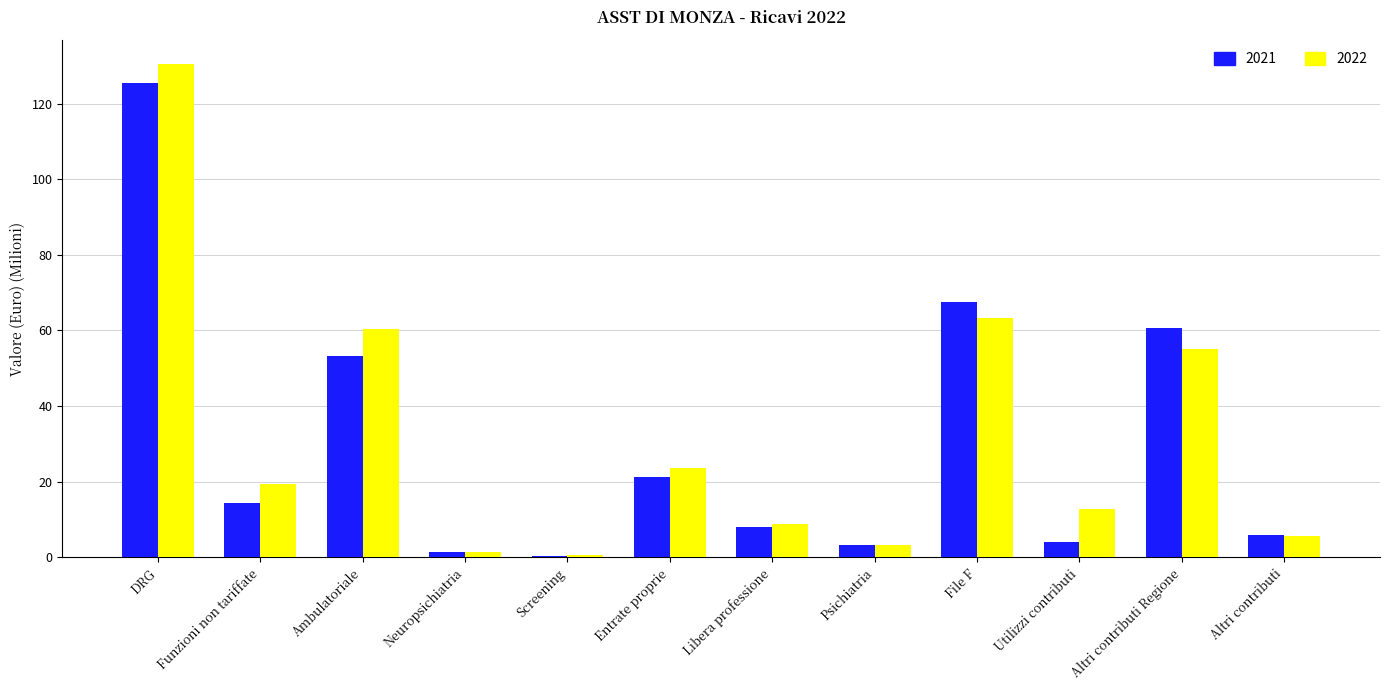

What is the total value across all series at Libera professione?

17.0